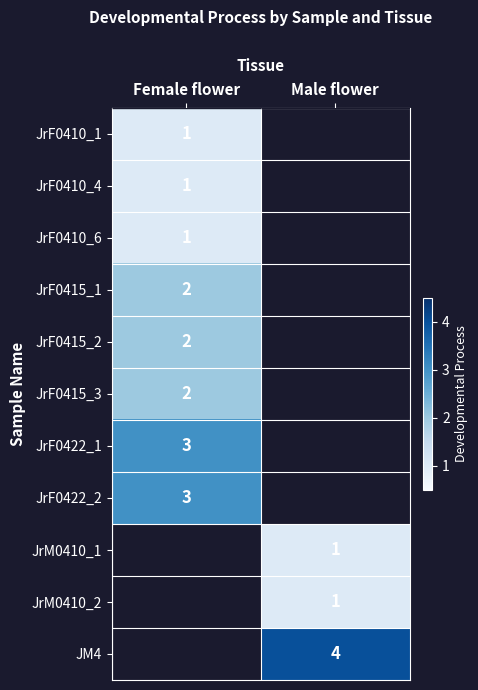

The value of JrF0415_2 at Female flower is 2. True or false?

True